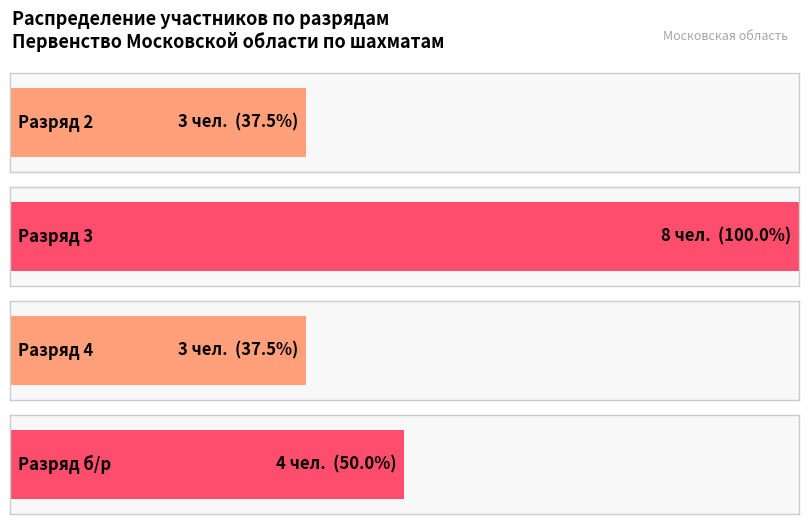

What is the value of the 2nd bar from the left?

8